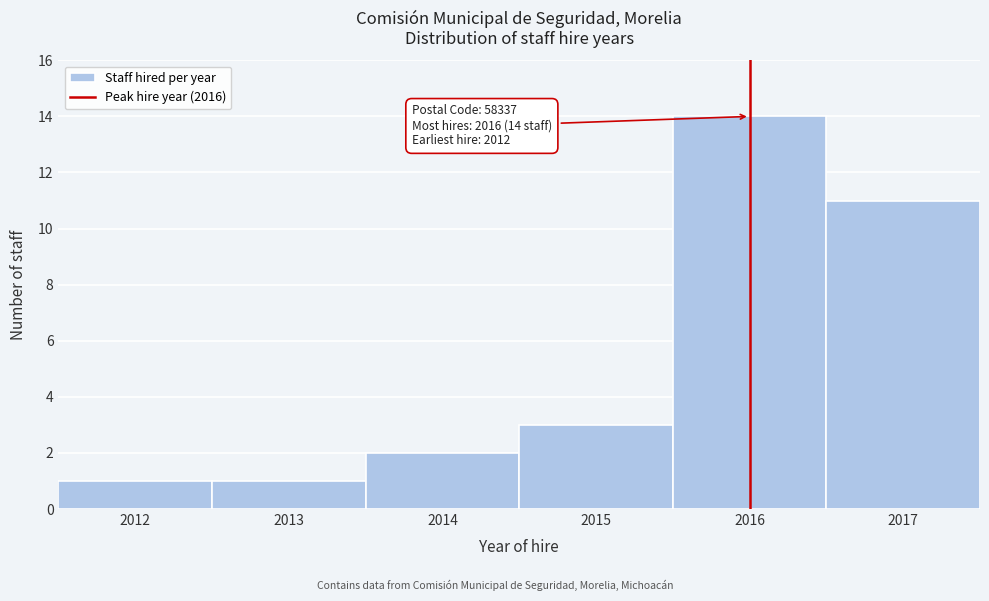

Which range on the x-axis has the tallest bar?

2015.5 to 2016.5